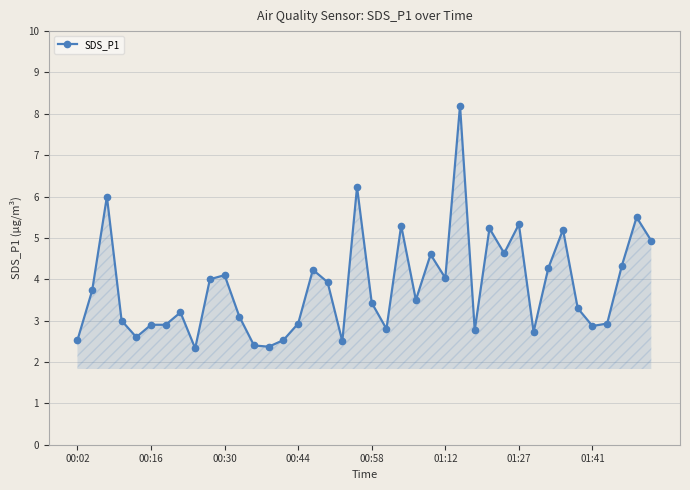

What is the difference between the second highest and minimum values?

3.9